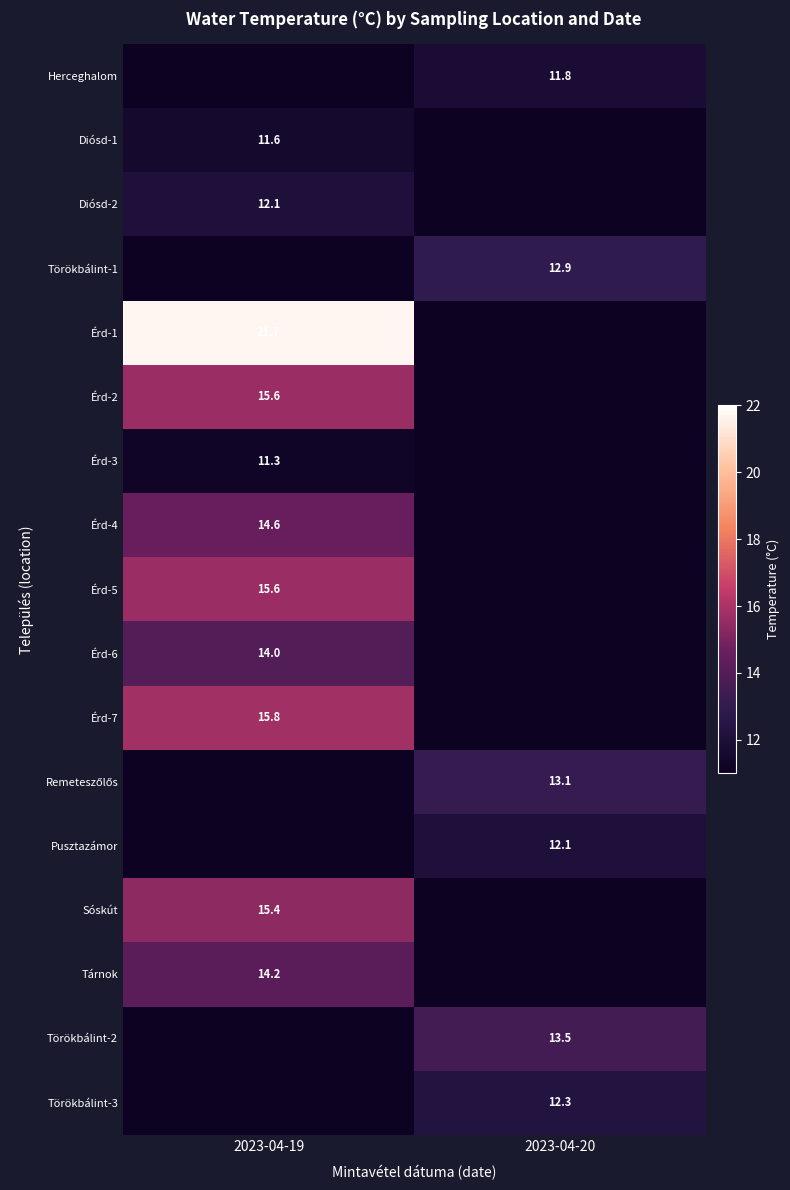

Is it true that Törökbálint-2 equals 5.6 at 2023-04-20?

False